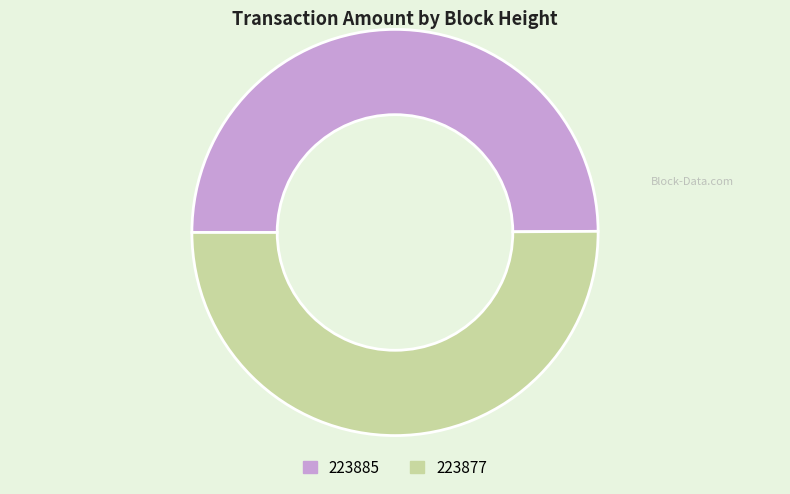

Is the sum of 223877 and 223885 greater than half?

Yes